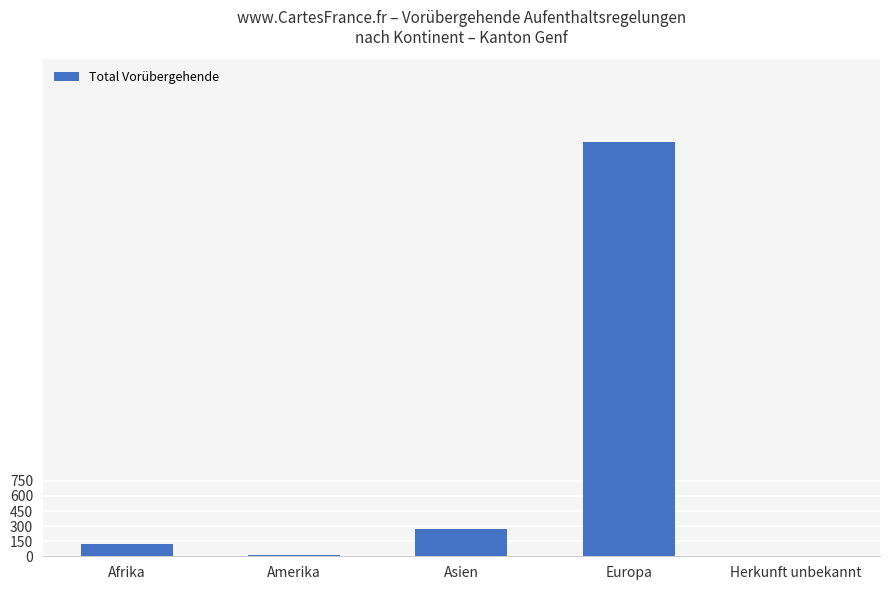

What is the change in value from Afrika to Europa?

+4003